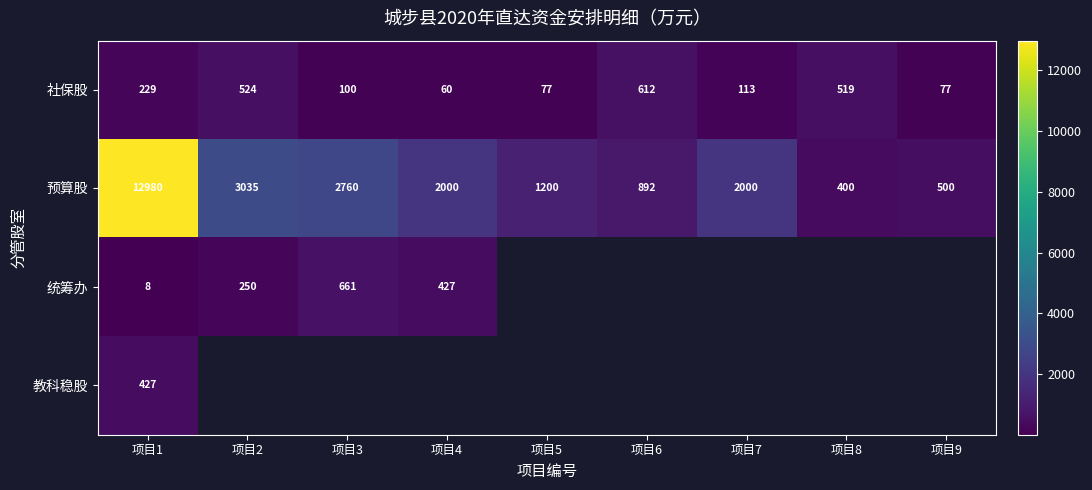

How many series are shown in this chart?

4